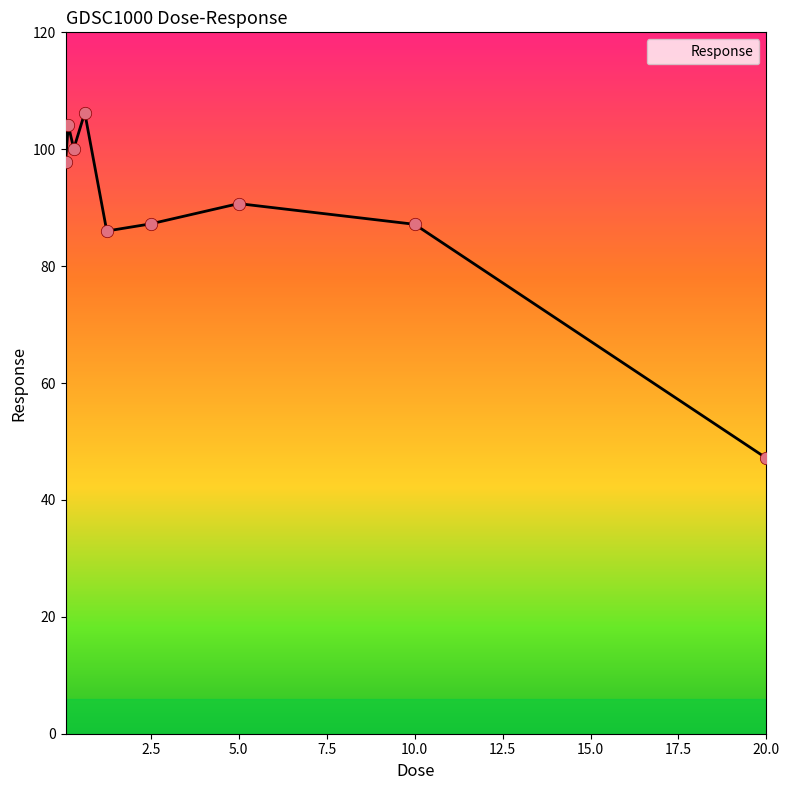

What is the smallest value displayed?

47.1